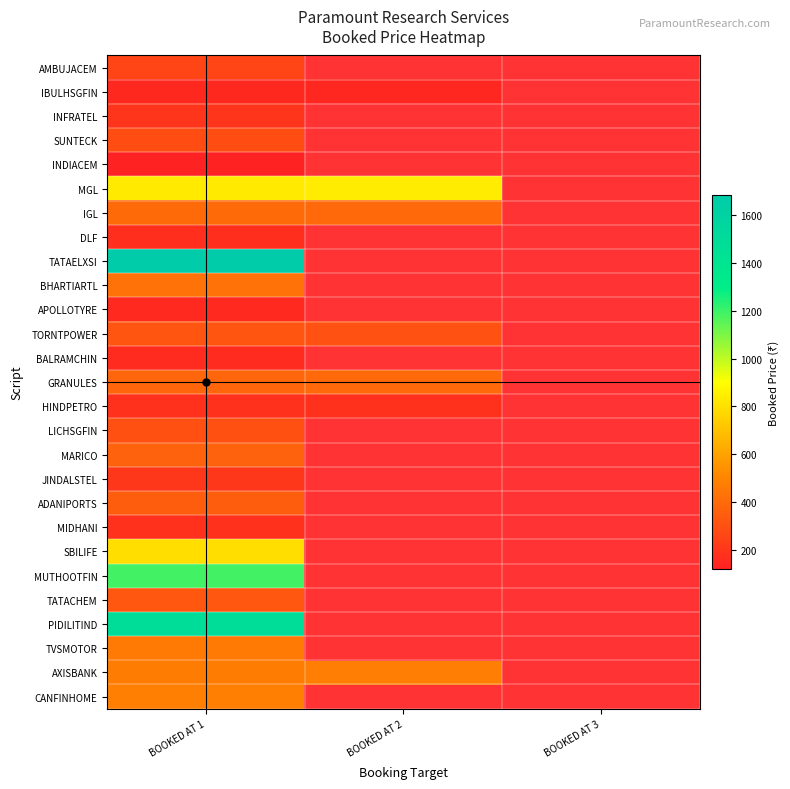

Between BOOKED AT 3 and BOOKED AT 1, which is larger?

BOOKED AT 1